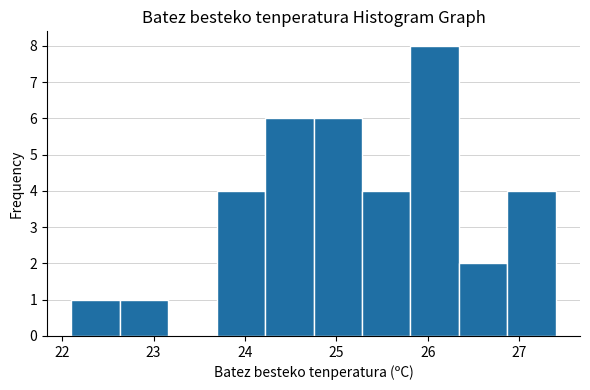

Reading left to right, list every bar in this chart as the range it spans on the x-axis followed by its height. Neither the bar edges nor the heights are printed on the chart, so give them approximately, as read against the axes.

22.10 to 22.63: 1
22.63 to 23.16: 1
23.16 to 23.69: 0
23.69 to 24.22: 4
24.22 to 24.75: 6
24.75 to 25.28: 6
25.28 to 25.81: 4
25.81 to 26.34: 8
26.34 to 26.87: 2
26.87 to 27.40: 4